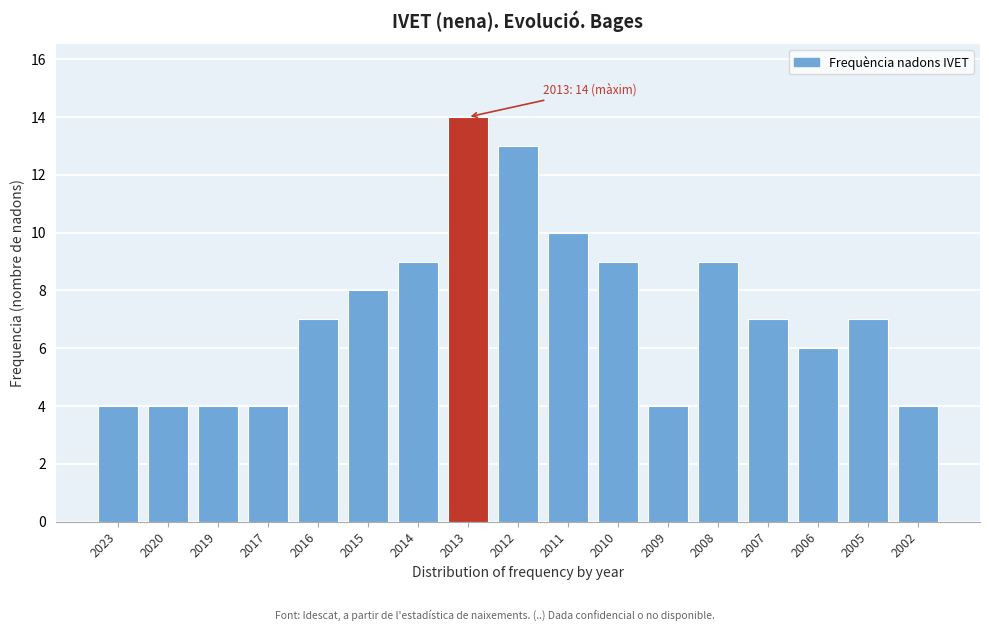

Reading left to right, what are all the values shown in this chart?

4	4	4	4	7	8	9	14	13	10	9	4	9	7	6	7	4